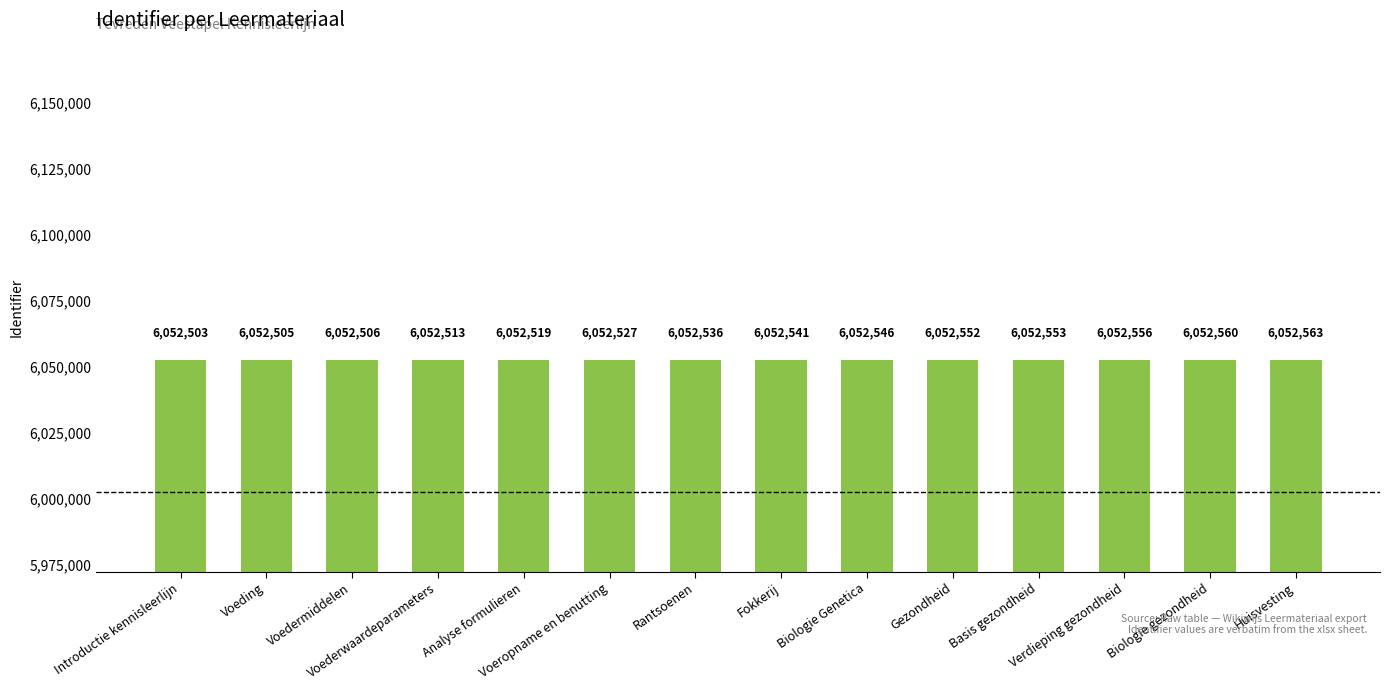

Is it true that the value at Basis gezondheid is 1364050?

False